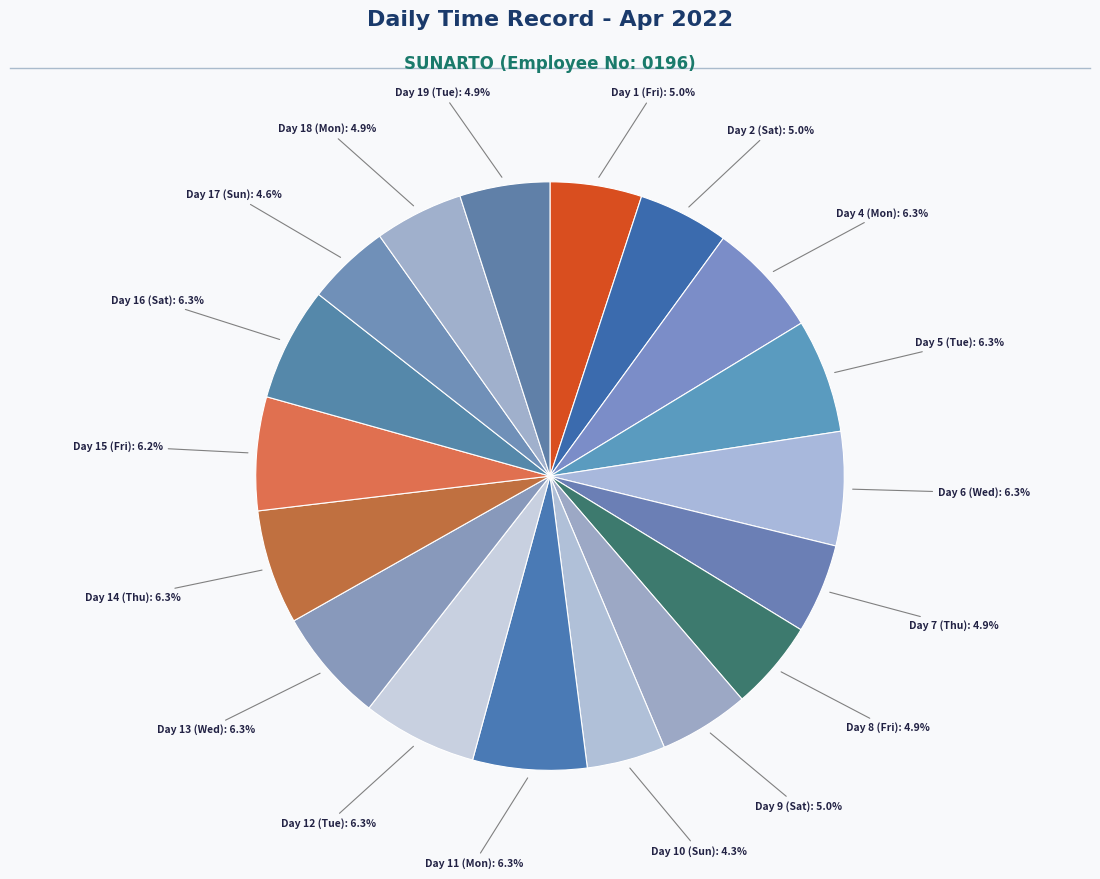

How many slices are in this pie chart?

18